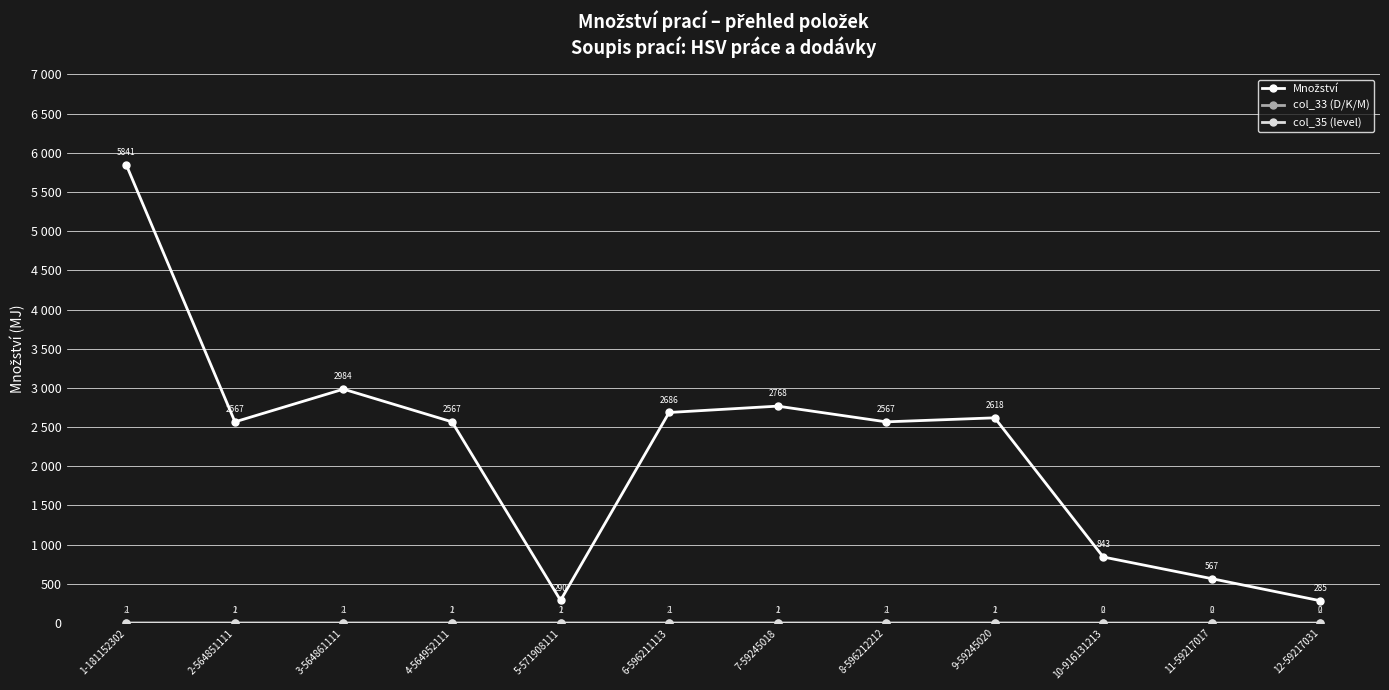

Is this an area chart (filled region under the line)?

No